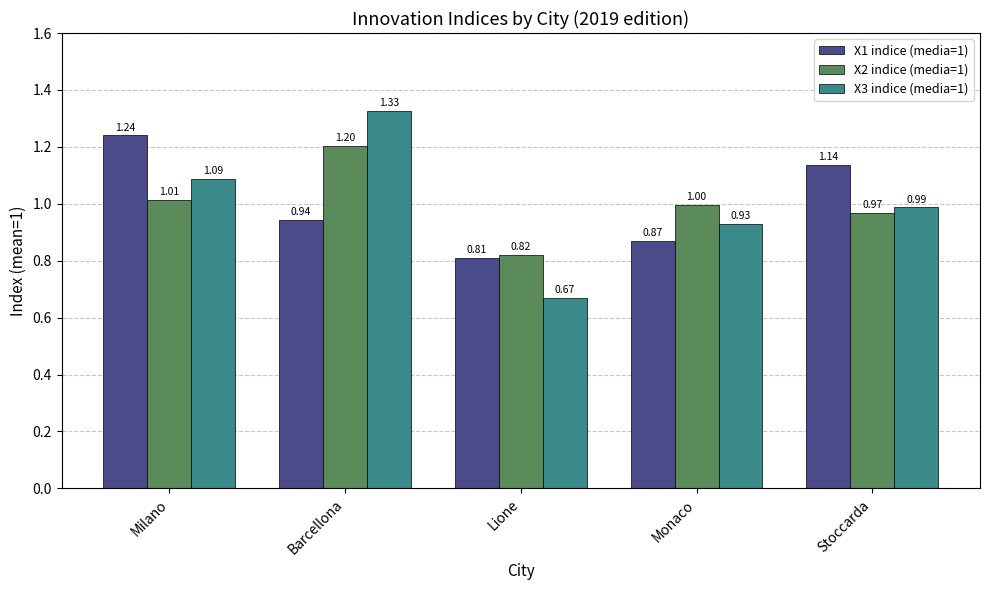

At how many categories does at least one series exceed 1?

3